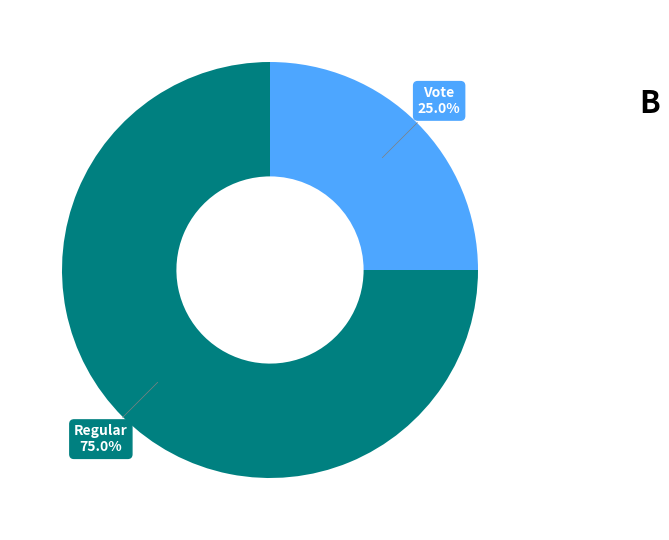

To the nearest percent, what is the difference between the Regular and Vote slice percentages?

50%